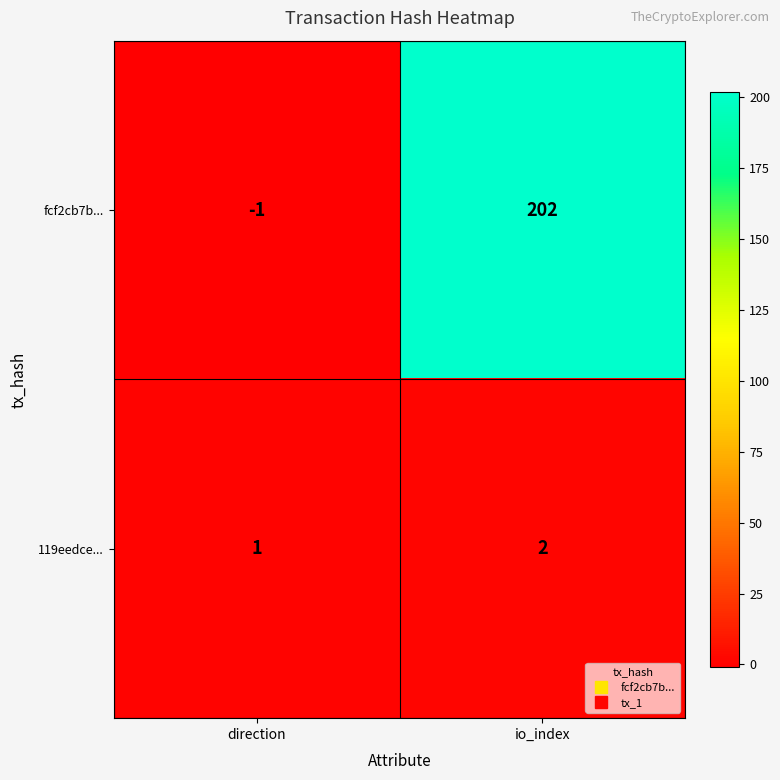

Read the fcf2cb7b... value at io_index.

202